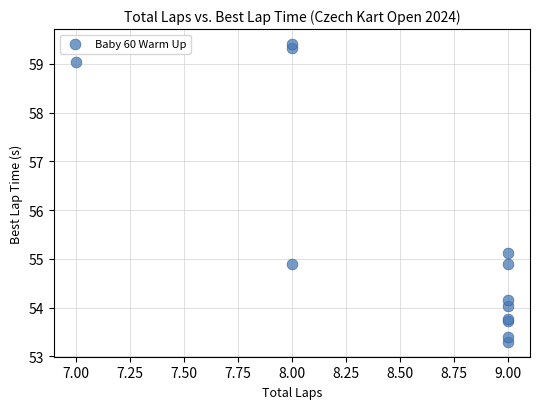

What Y value in the scatter plot is closest to 56?

55.1